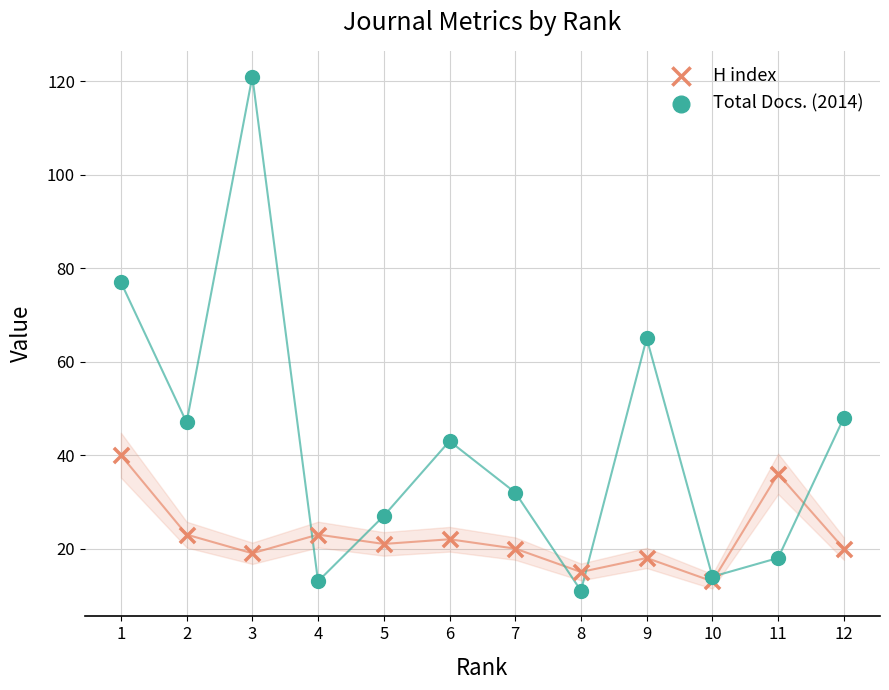

Which series contains the highest Y value?

Total Docs. (2014)